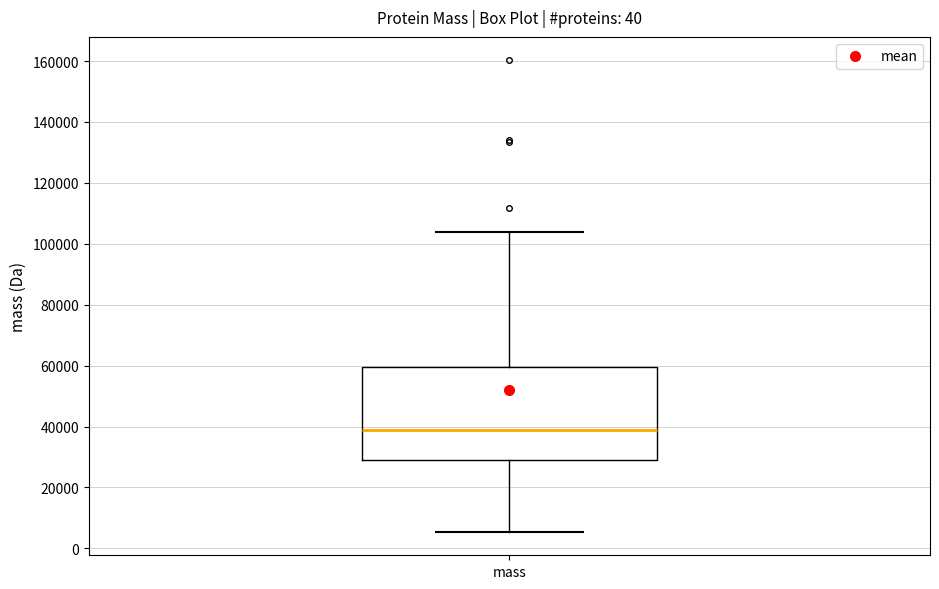

Where is the upper edge of the box for mass on the y-axis? The values are not printed on the chart, so give them approximately, as read against the axis.

60000